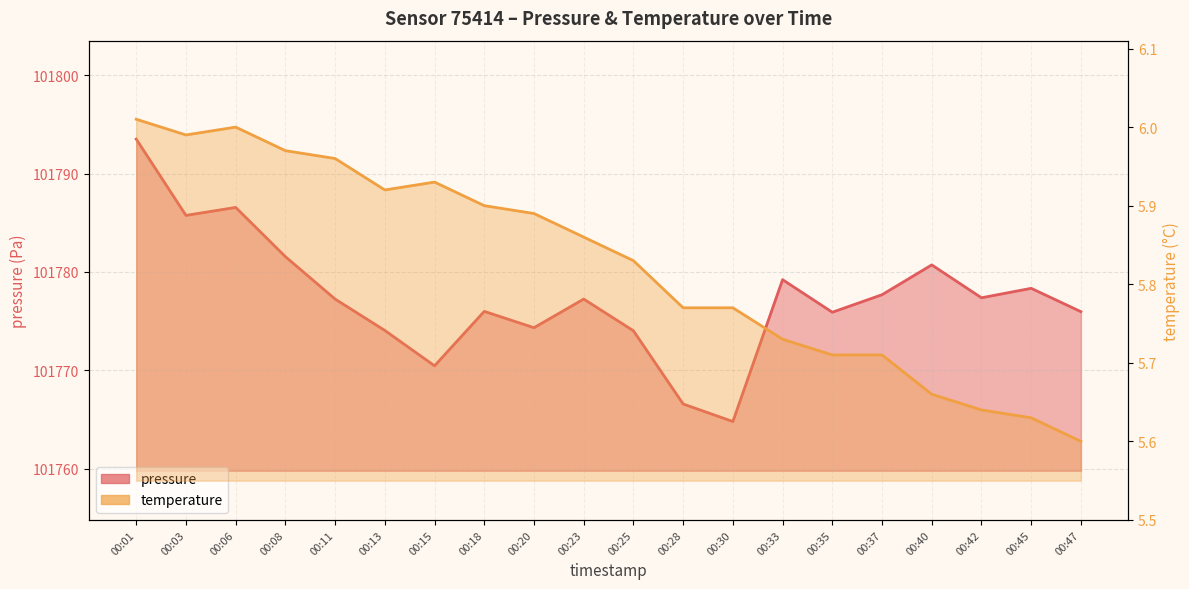

True or false: temperature and pressure intersect in this chart.

False